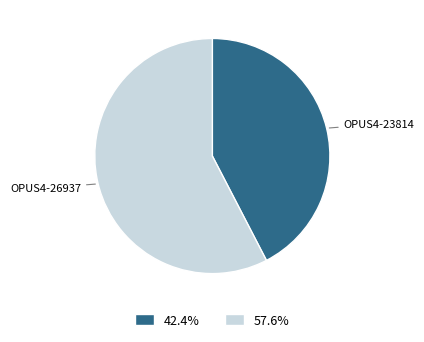

Which category has the biggest portion of the pie?

OPUS4-26937